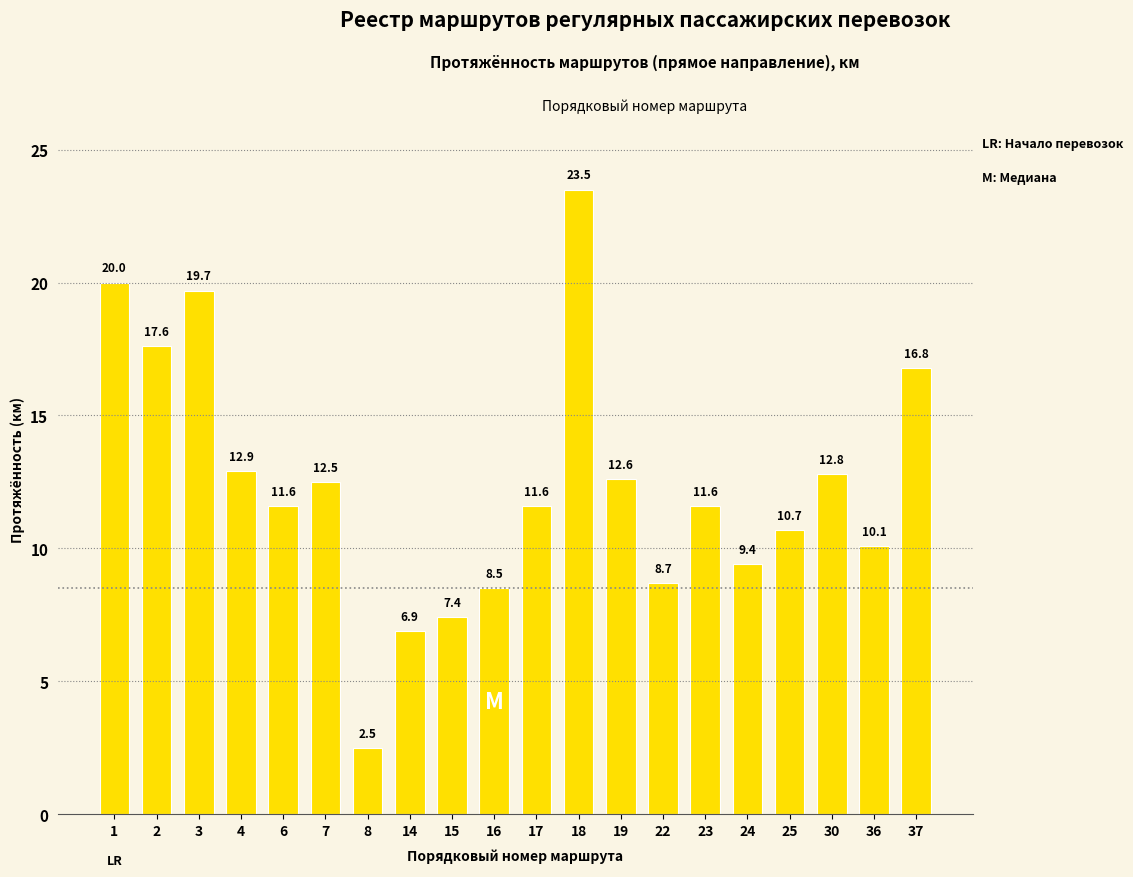

What is the change in value from 15 to 36?

+2.7